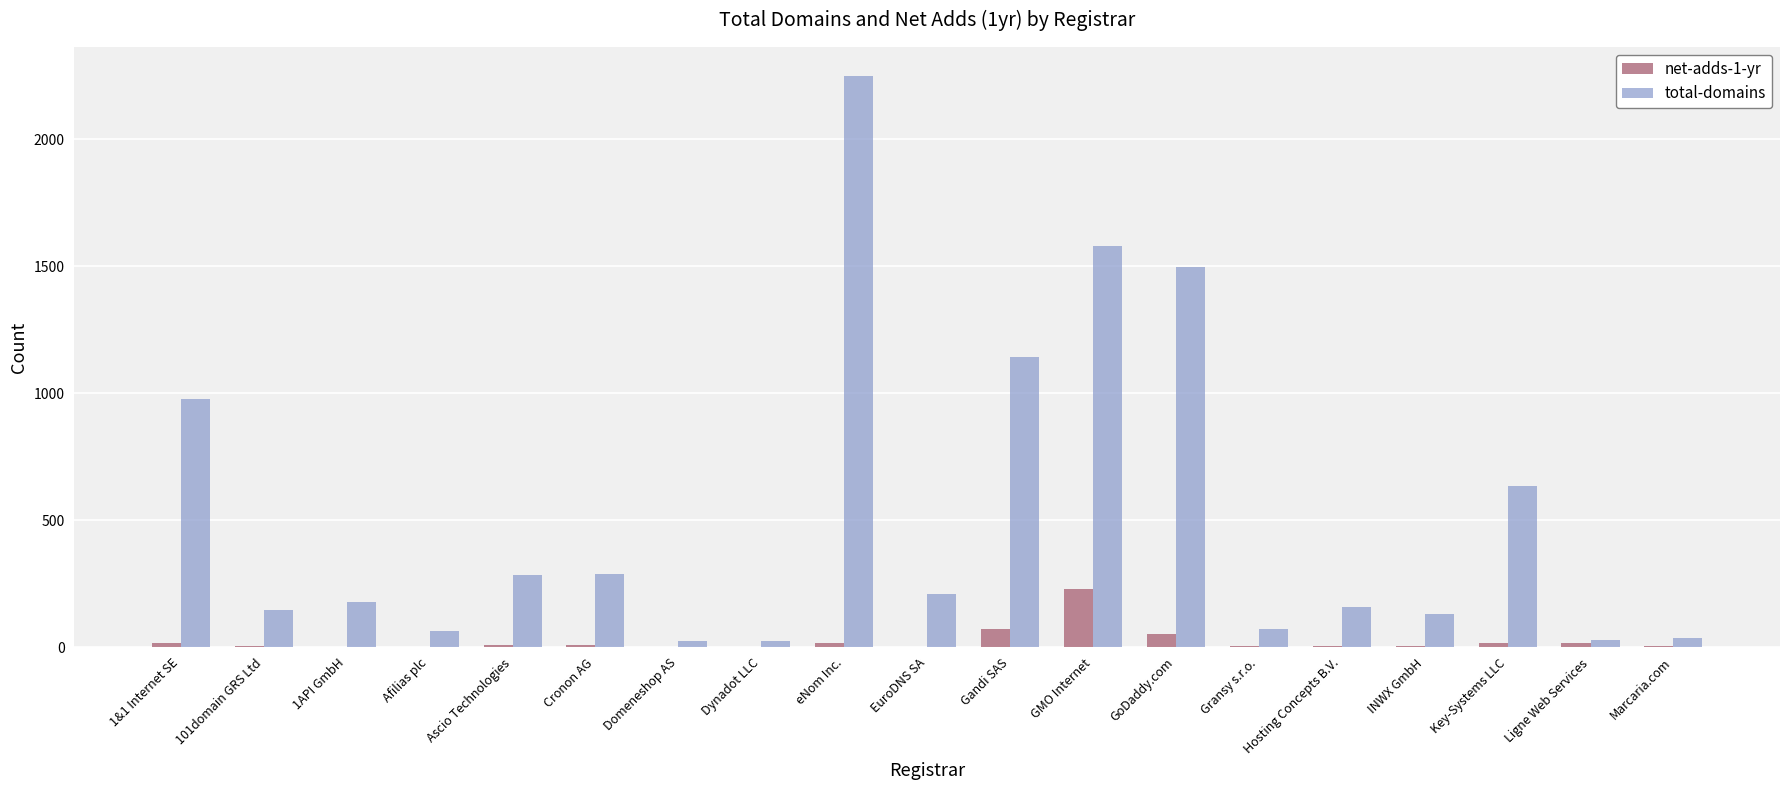

Between 1&1 Internet SE and INWX GmbH, which series saw the biggest shift?

total-domains